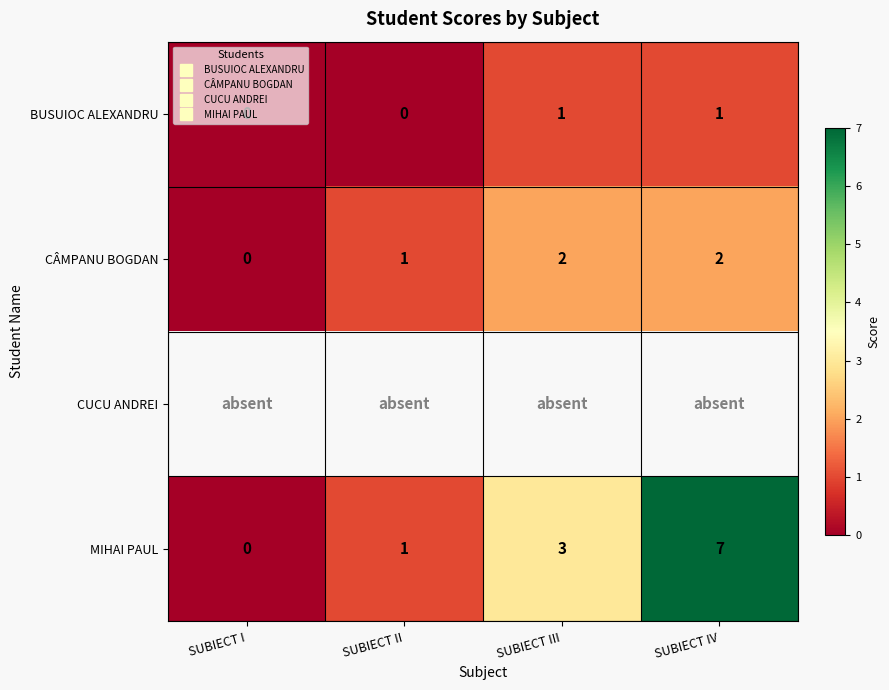

At SUBIECT II, list the series in order from largest to smallest.

CÂMPANU BOGDAN, CUCU ANDREI, MIHAI PAUL, BUSUIOC ALEXANDRU